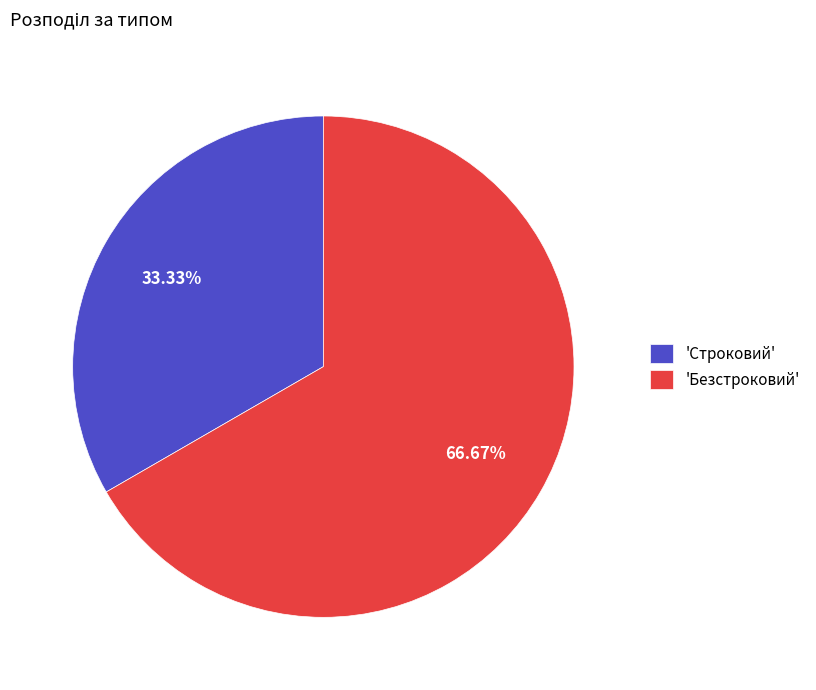

Is the sum of 'Строковий' and 'Безстроковий' greater than half?

Yes